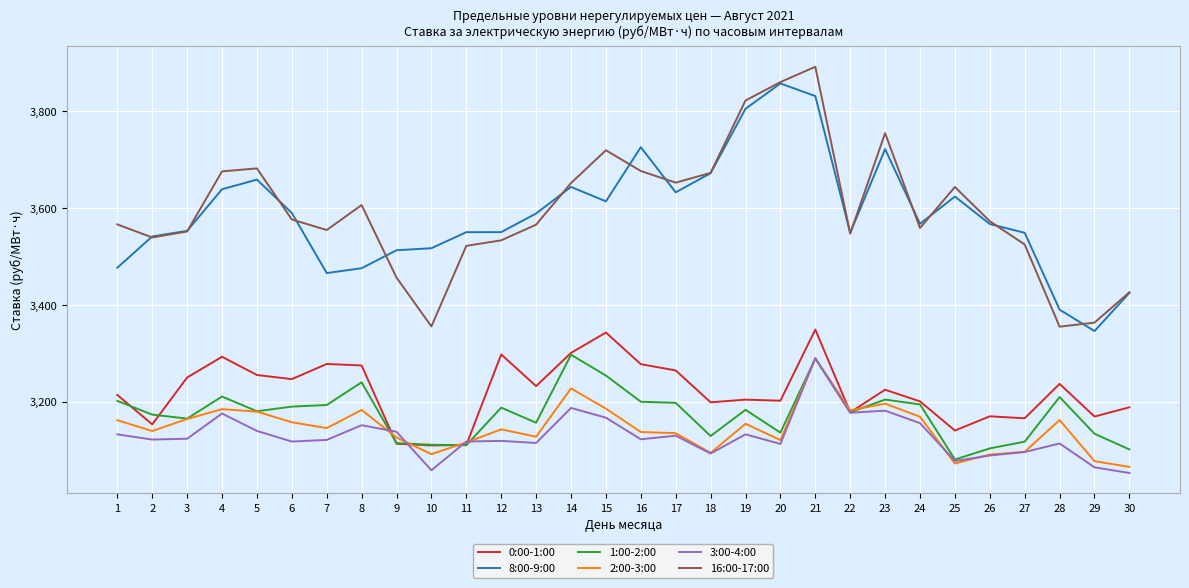

The 8:00-9:00 series shows 4794.2 at 1. True or false?

False